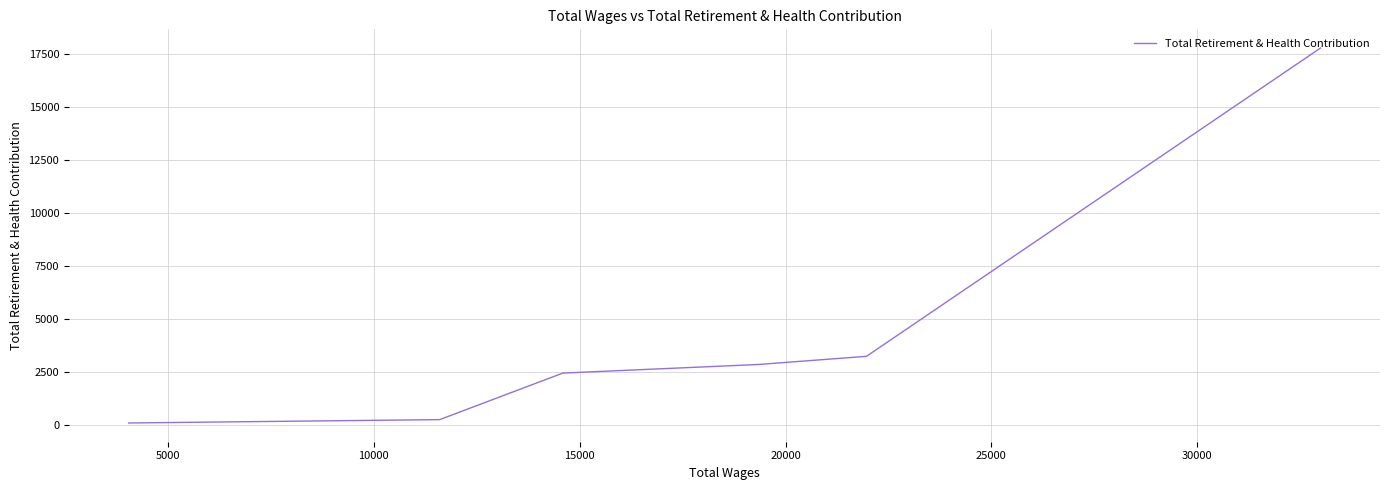

How many series are shown in this chart?

1